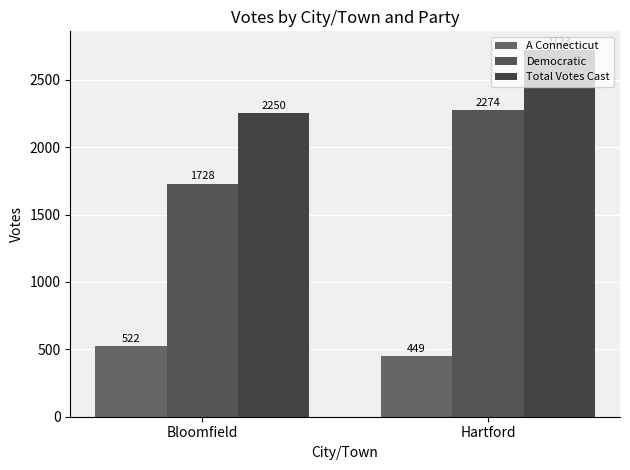

Which series changed the most between Bloomfield and Hartford?

Democratic